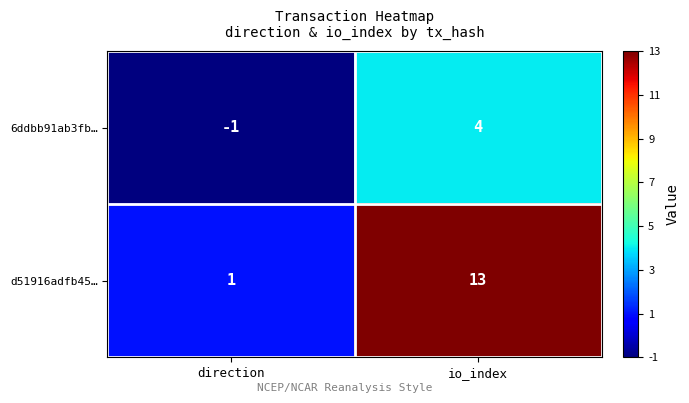

At which label does d51916adfb45… reach its minimum?

direction